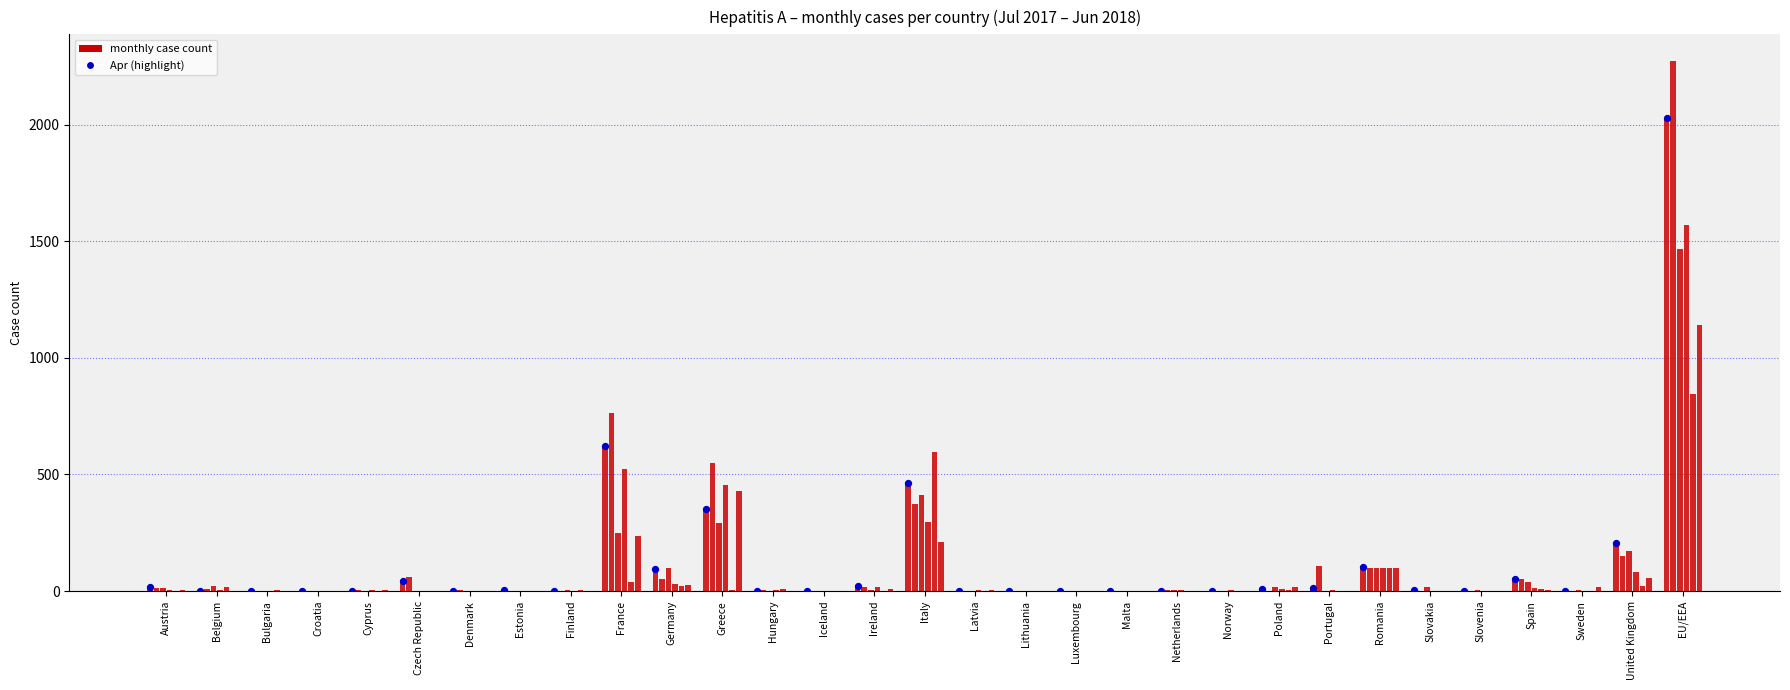

Which series contains the lowest Y value?

Apr